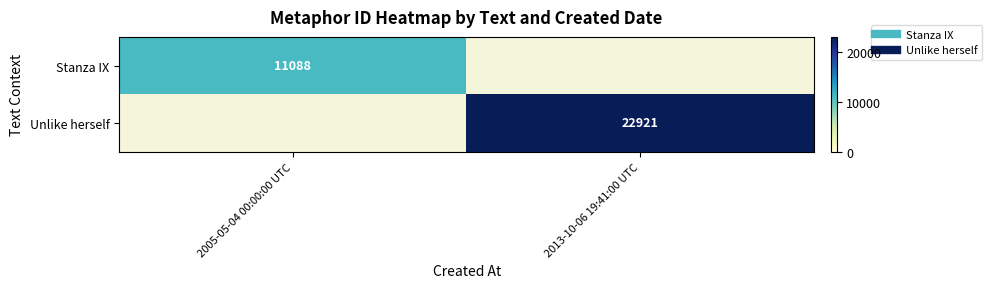

At how many categories does at least one series exceed 21708?

1